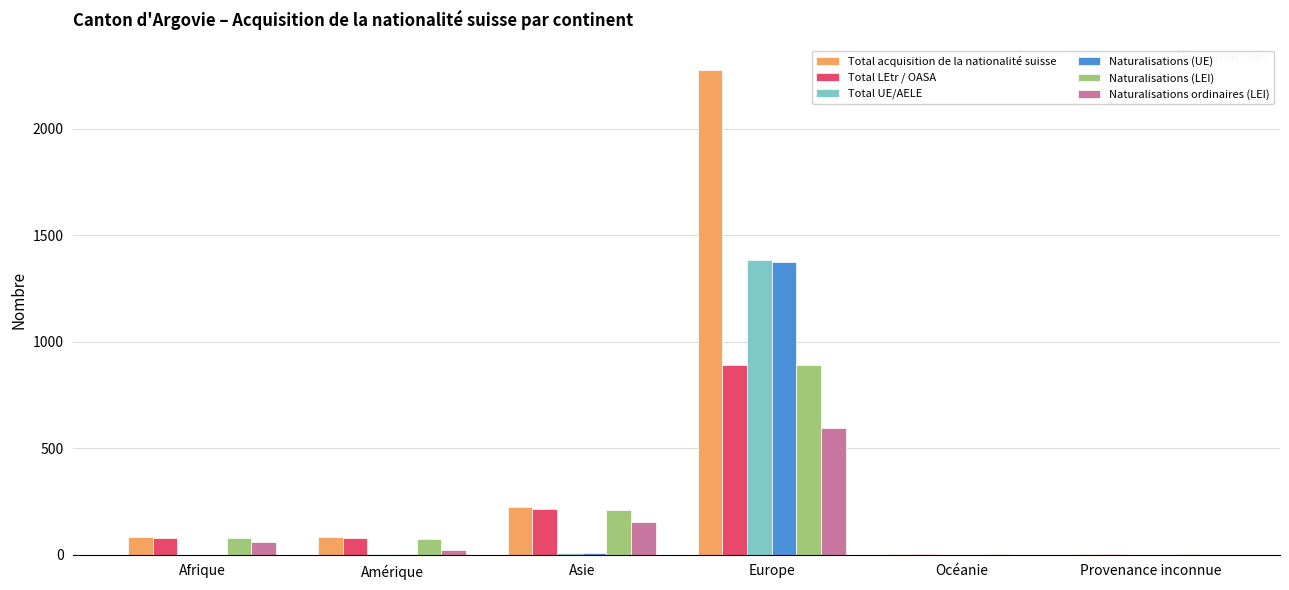

At which category is the sum across all series the highest?

Europe